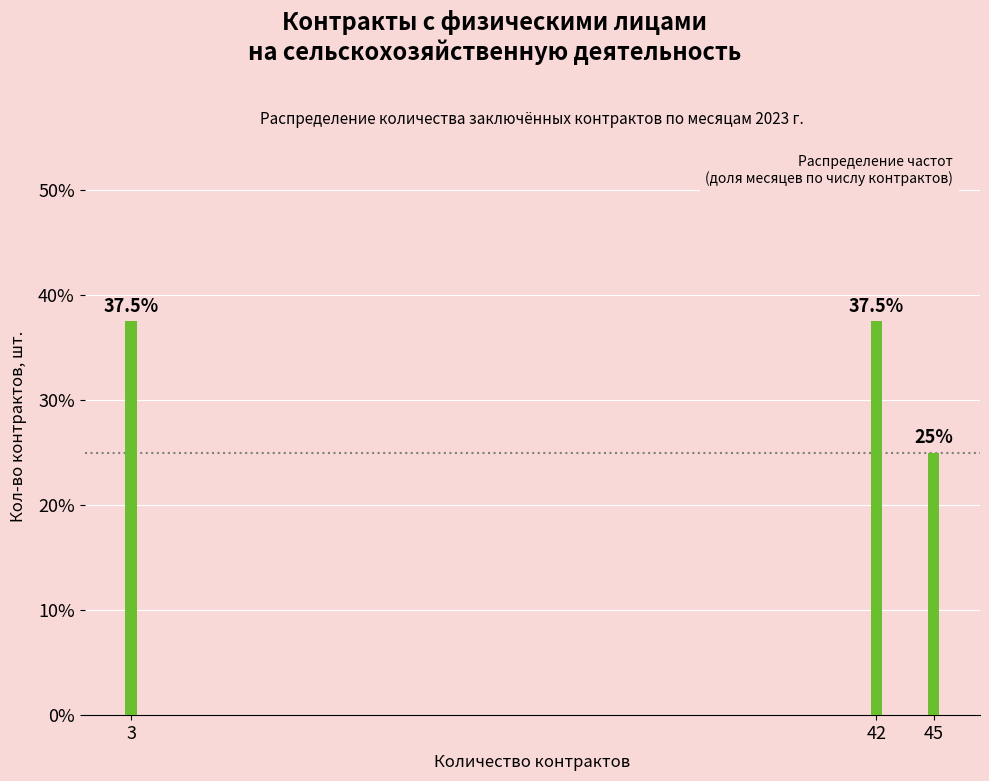

Reading left to right, transcribe all the data shown in this chart.

3=37.5	42=37.5	45=25.0